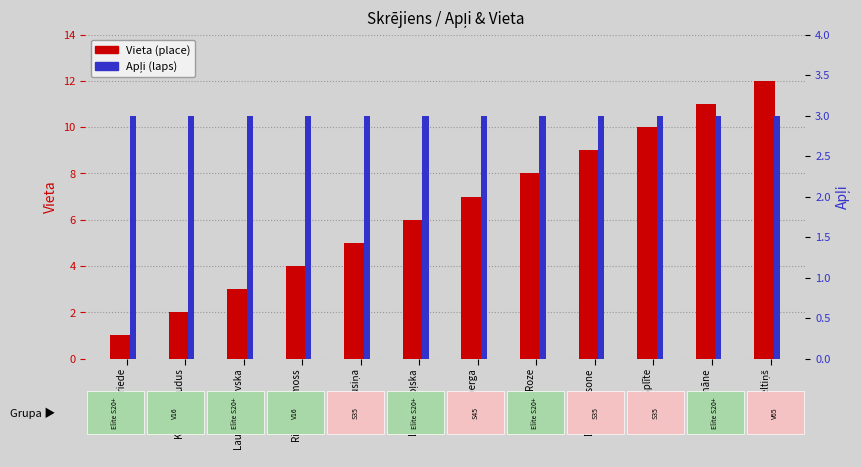

Count the number of data series in this chart.

2